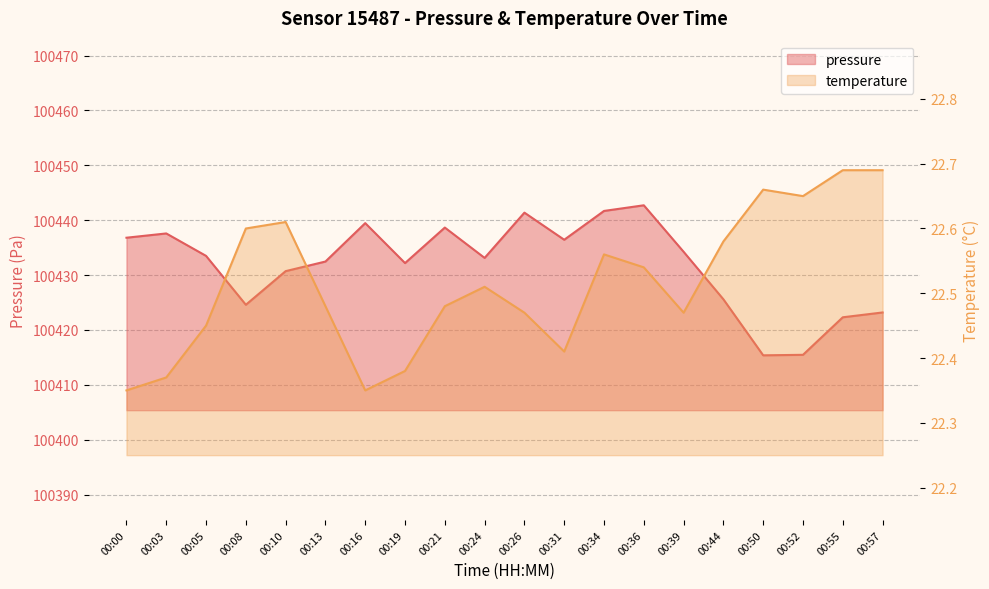

Where is pressure nearest to the value 100429?

00:10